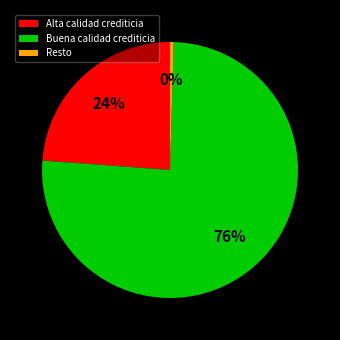

How many segments does this pie chart have?

3